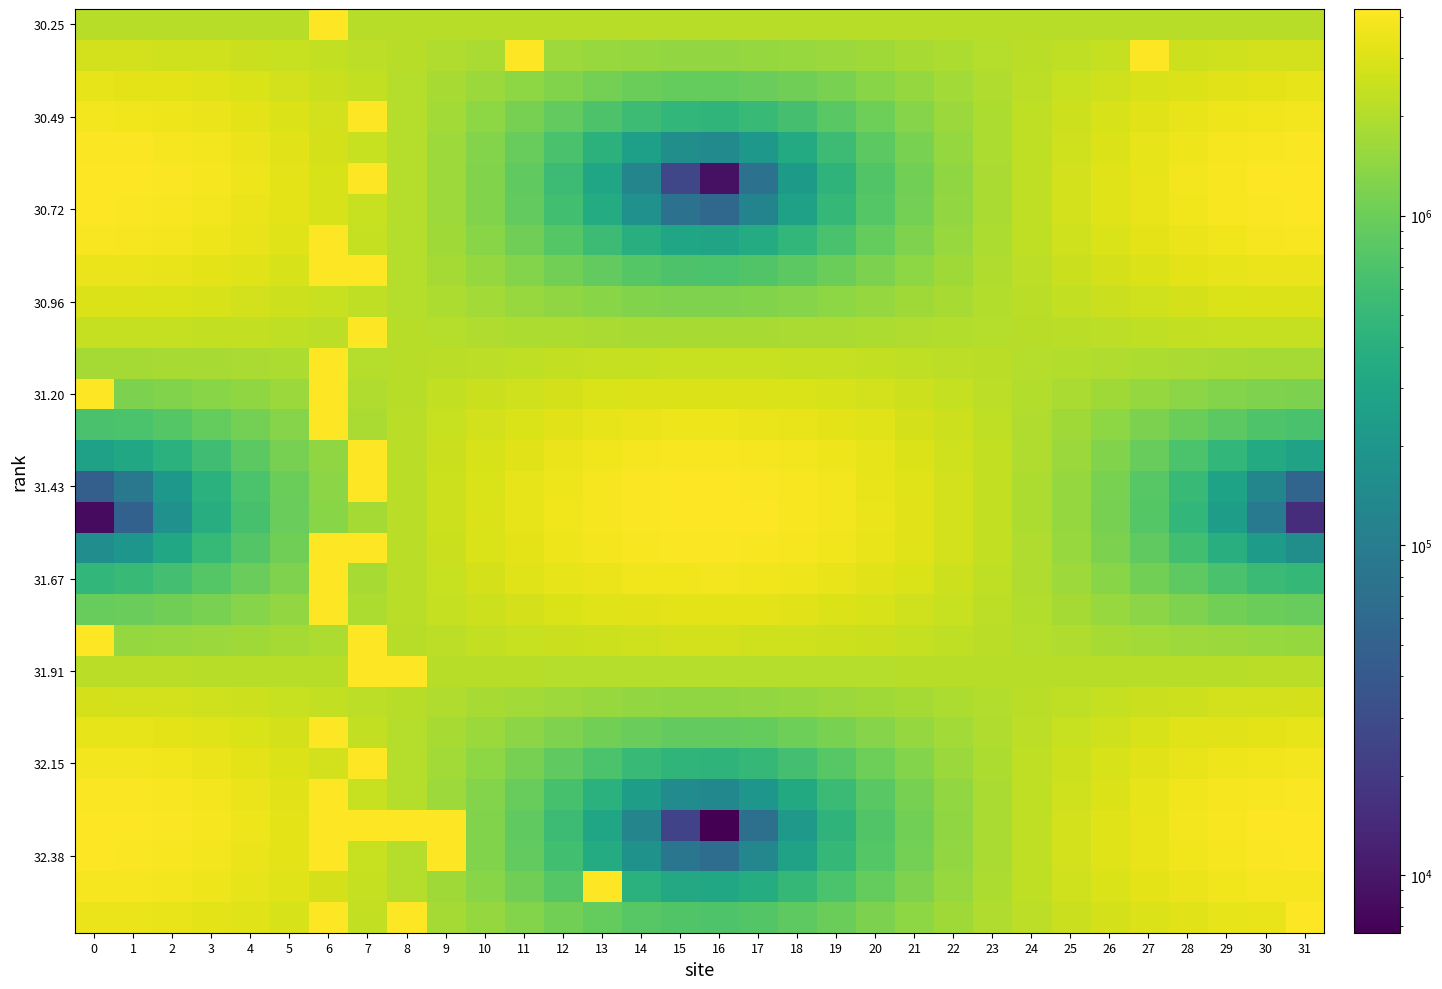

Which label corresponds to the largest value in the chart?

7